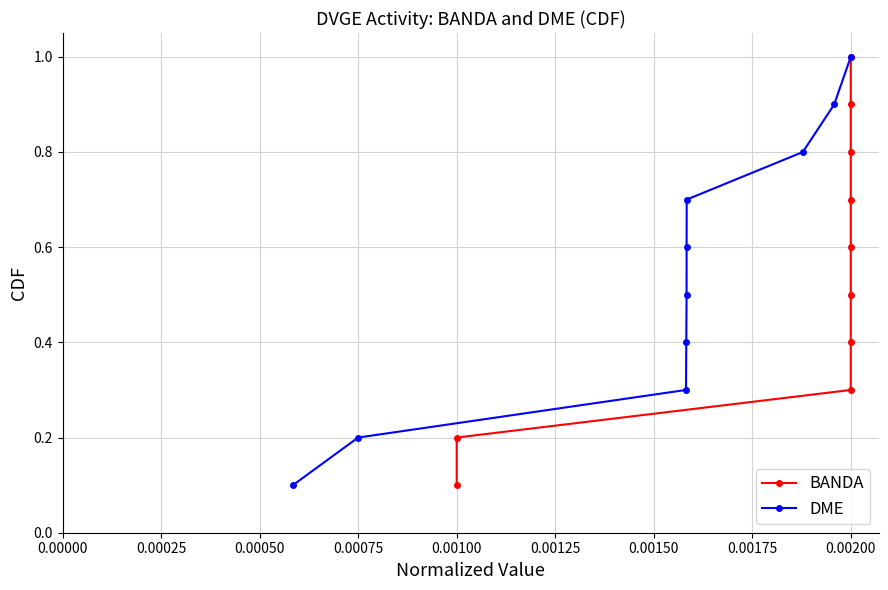

What is the value of the DME point at the 5th from the left?

0.5